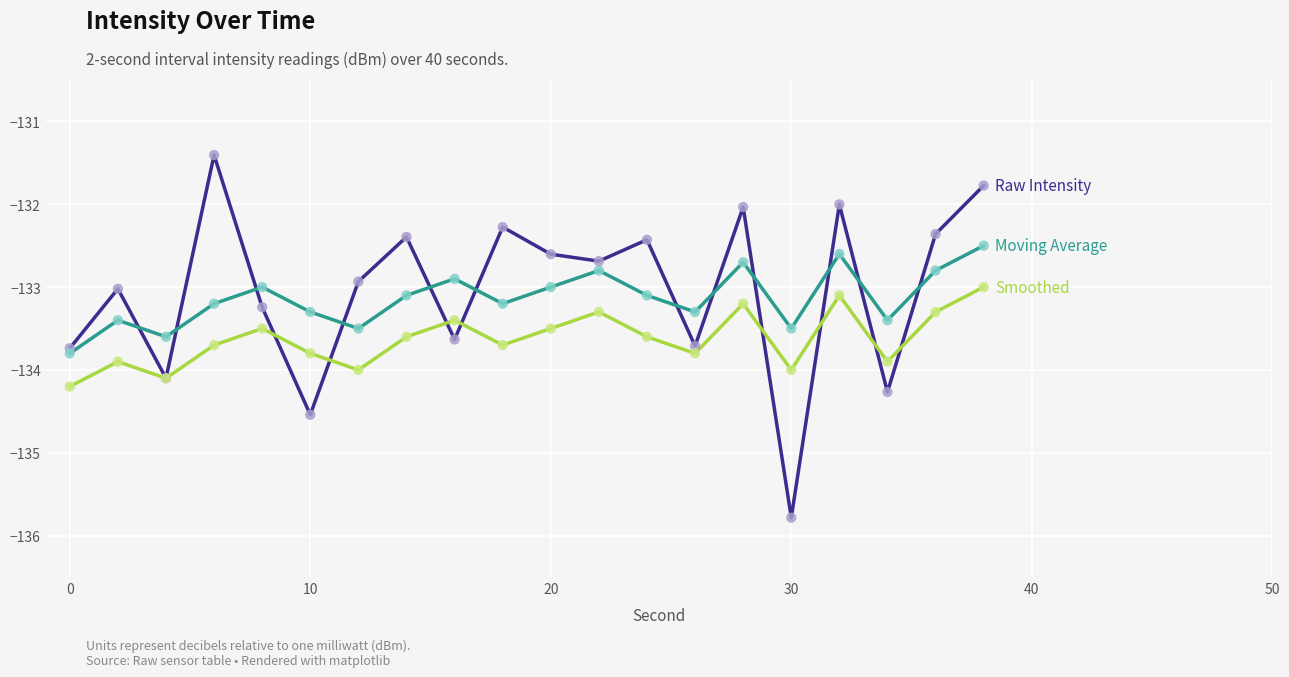

What is the smallest value displayed?

-135.8